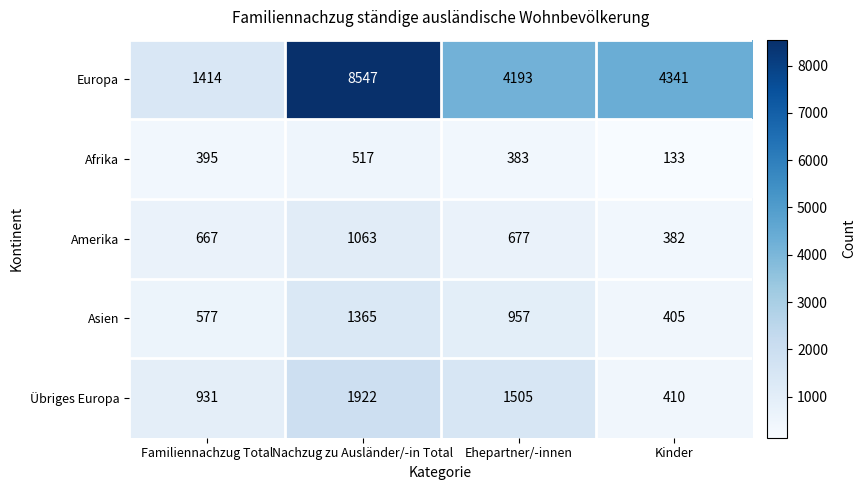

Read the Europa value at Nachzug zu Ausländer/-in Total, to the nearest 100.

8500